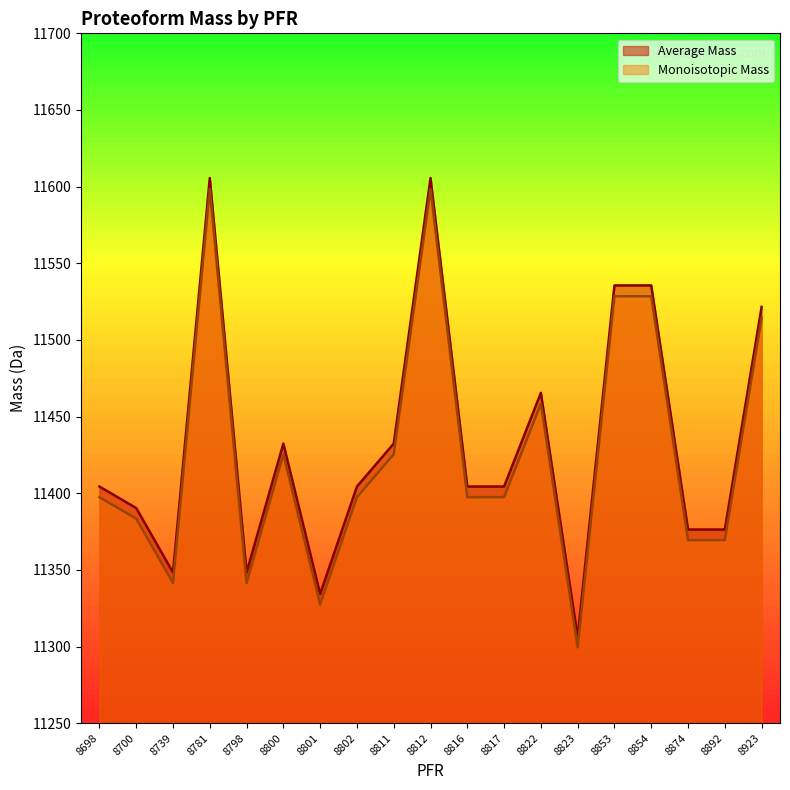

Read the Monoisotopic Mass value at 8800.

11425.4